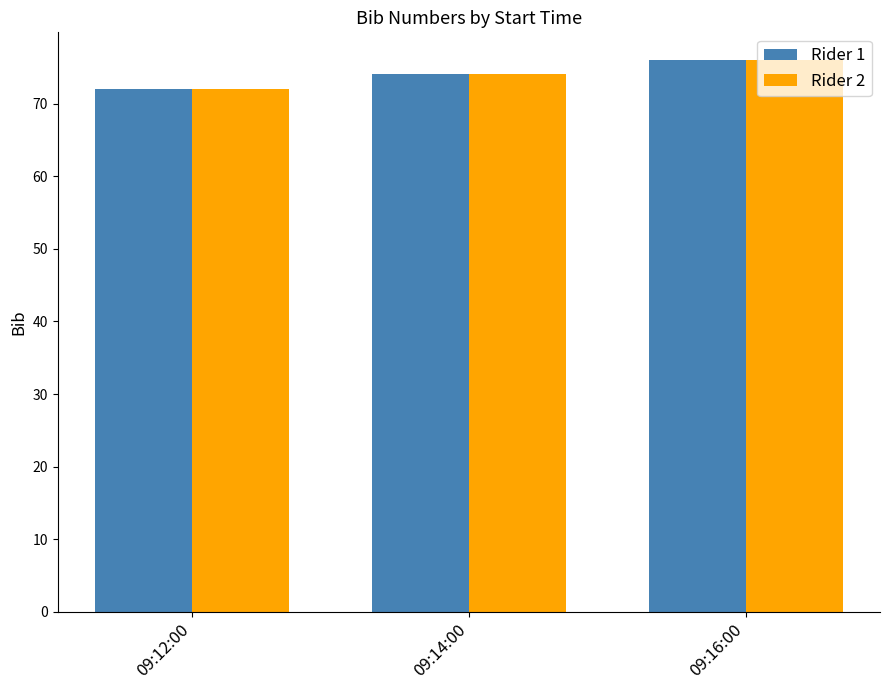

What is the maximum value shown in the chart?

76